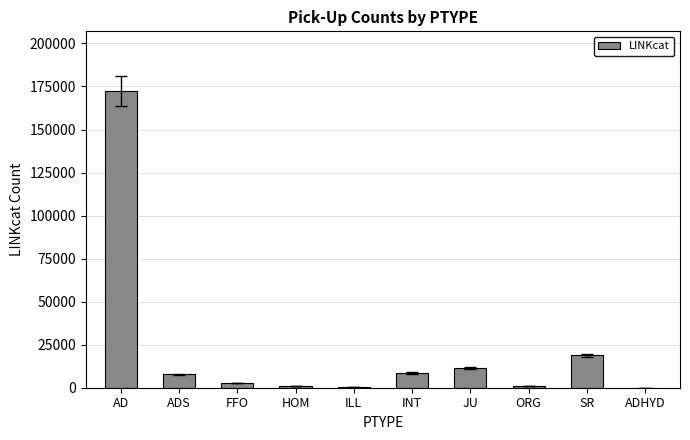

Read the value at JU.

11198